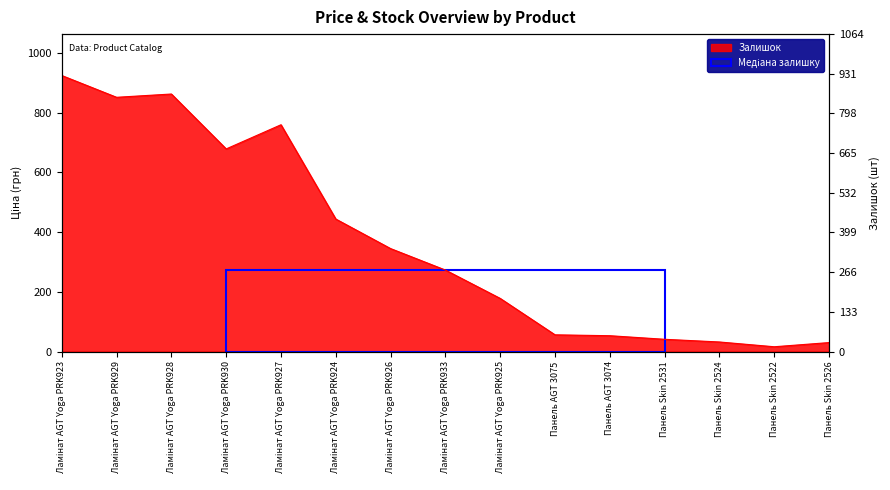

What is the value of the 8th point from the left?

273